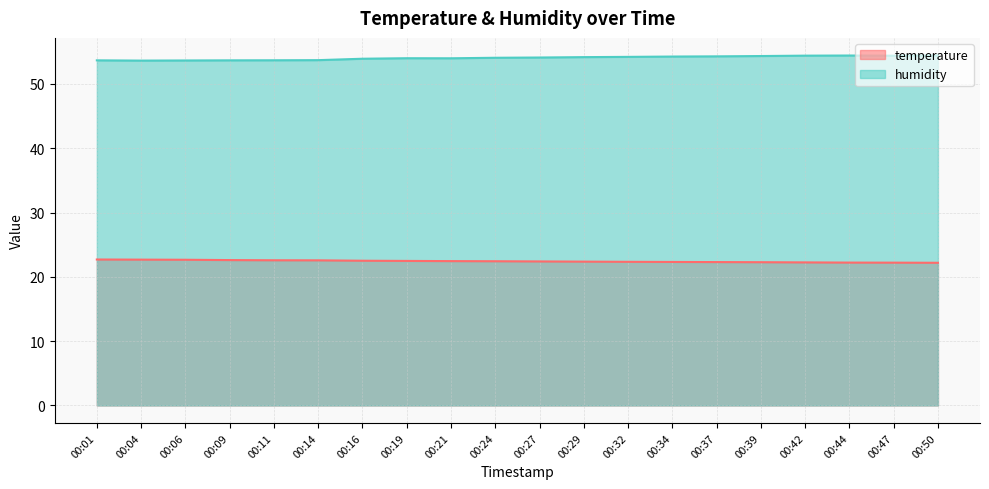

Which series has the largest total across all categories?

humidity